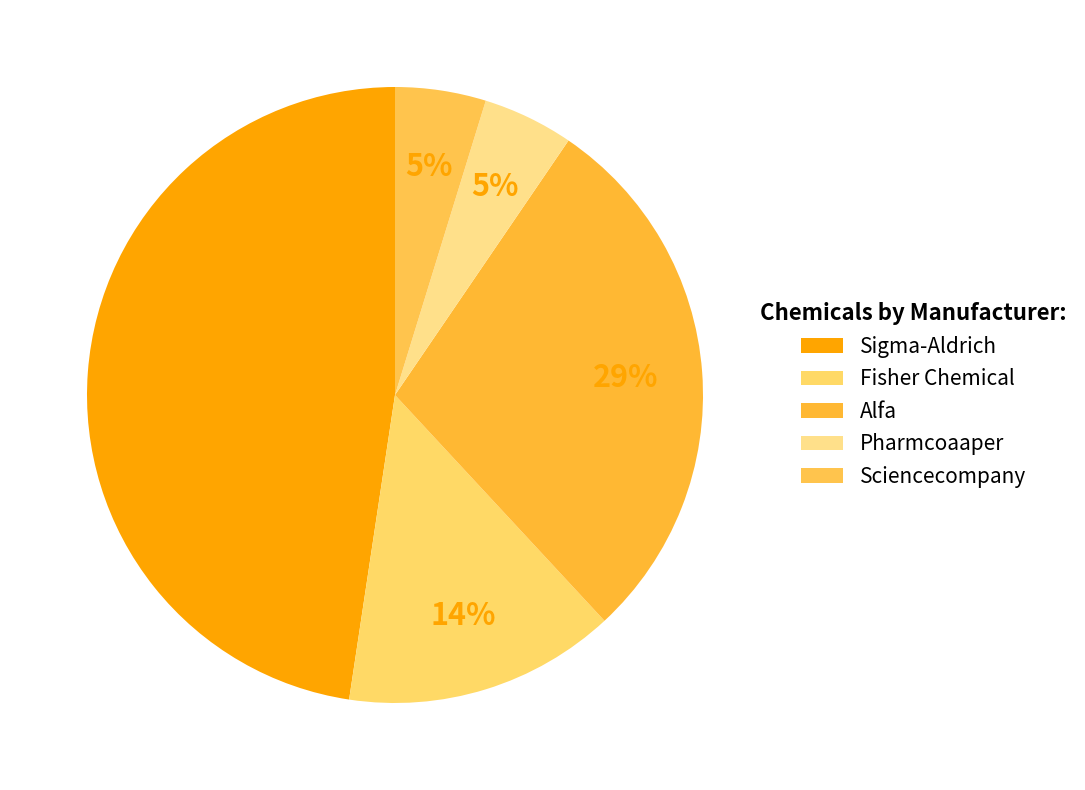

Is it true that Pharmcoaaper is 5% of the pie?

True